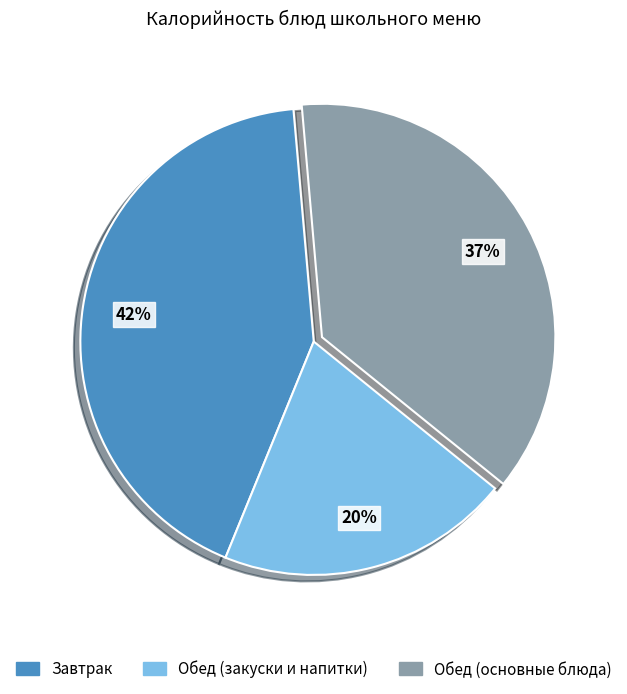

Is there any slice that represents more than half of the pie?

No